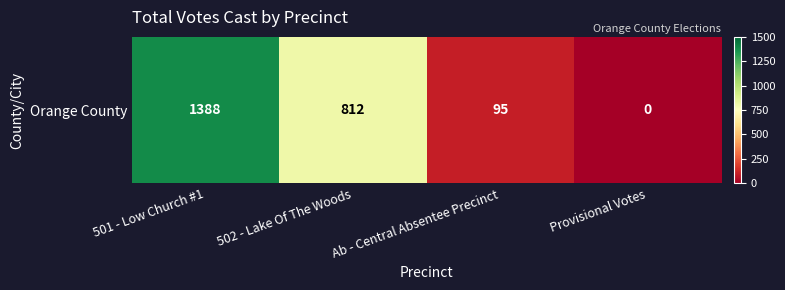

At which category does the chart reach its minimum across all series?

Provisional Votes